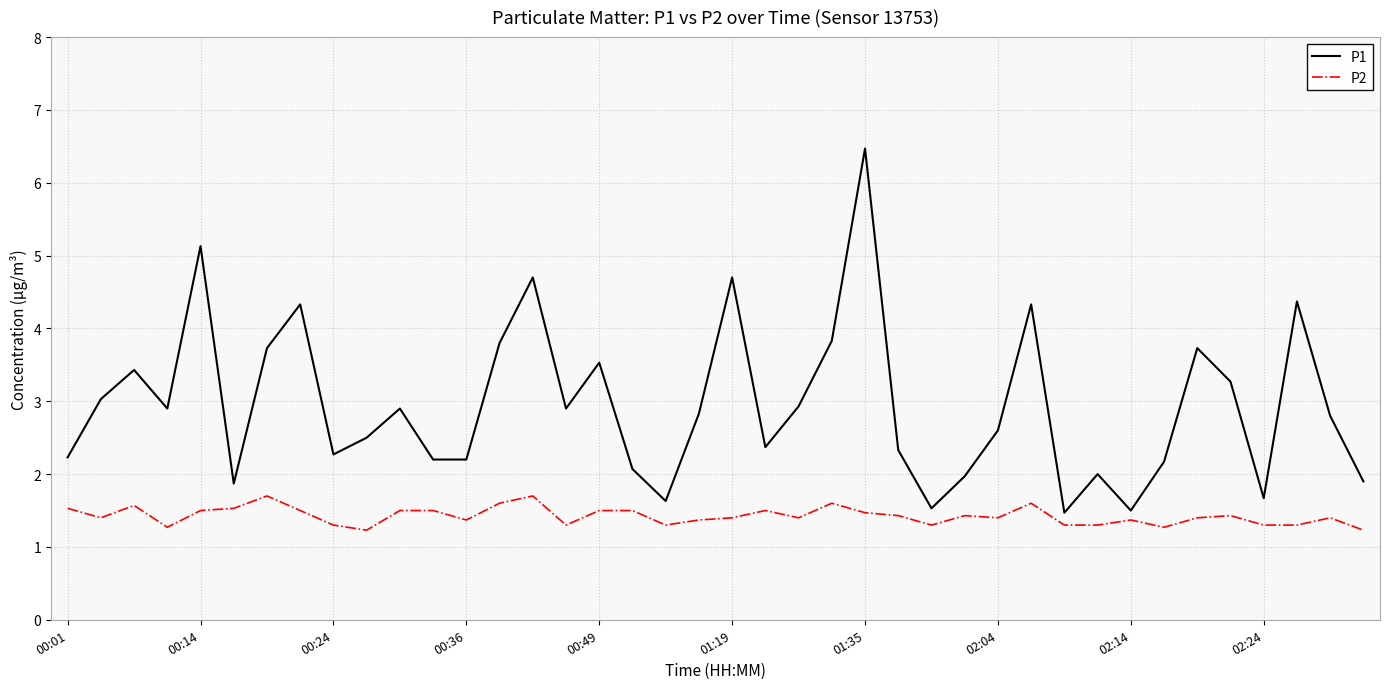

What is the maximum value shown in the chart?

6.5